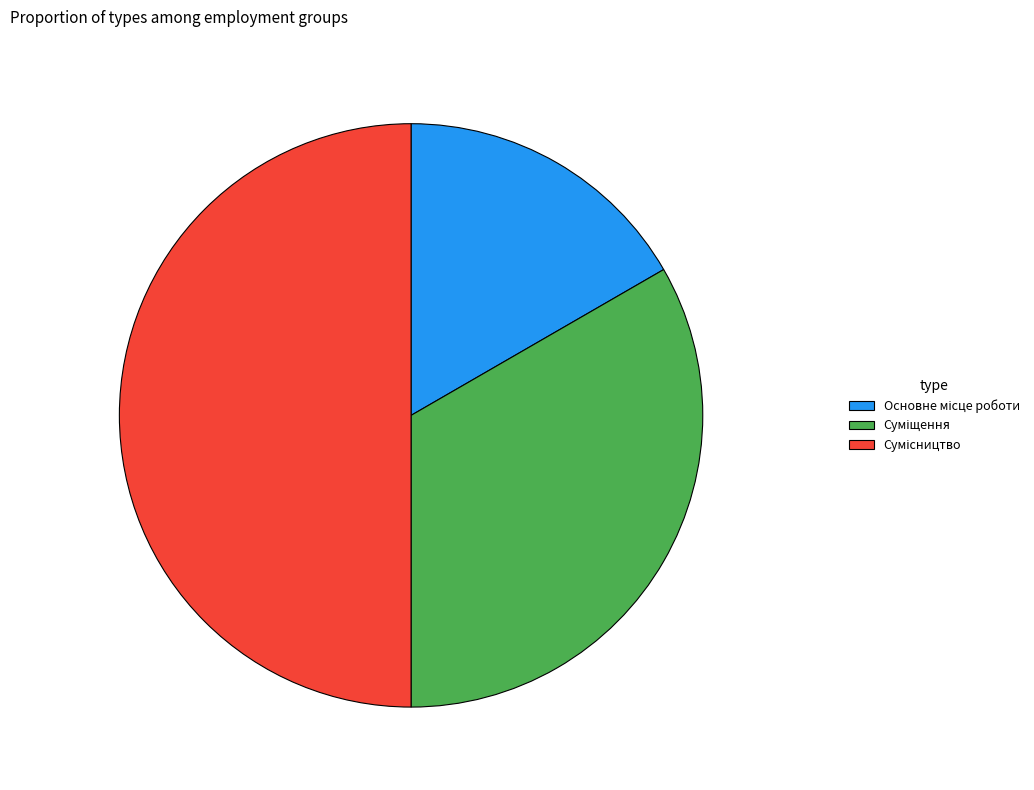

What percentage is NOT represented by Суміщення?

66.7%